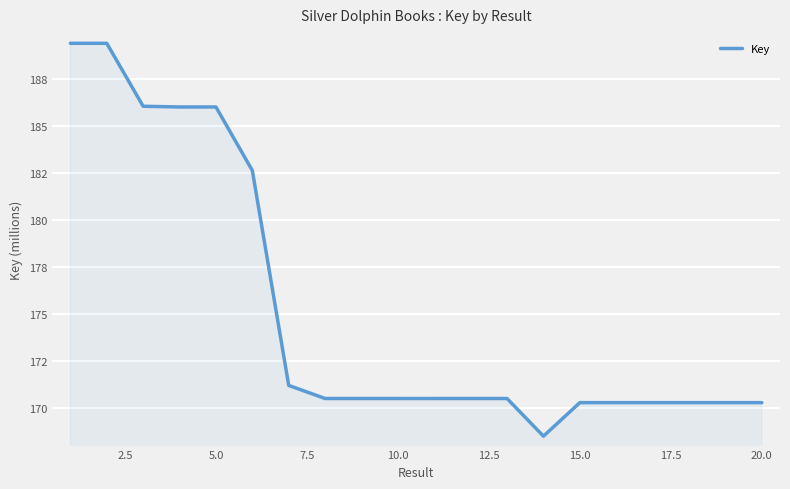

Does the chart have visible grid lines?

Yes